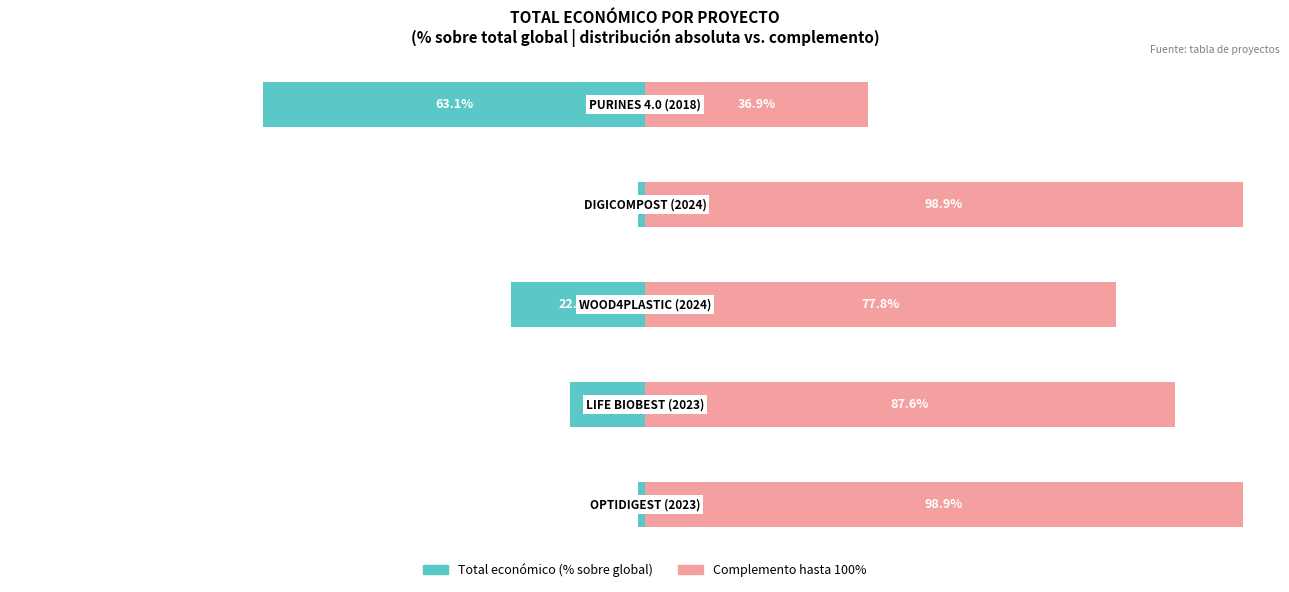

Rank the series by their maximum value, from highest to lowest.

Resto del total global, Total económico (absoluto)